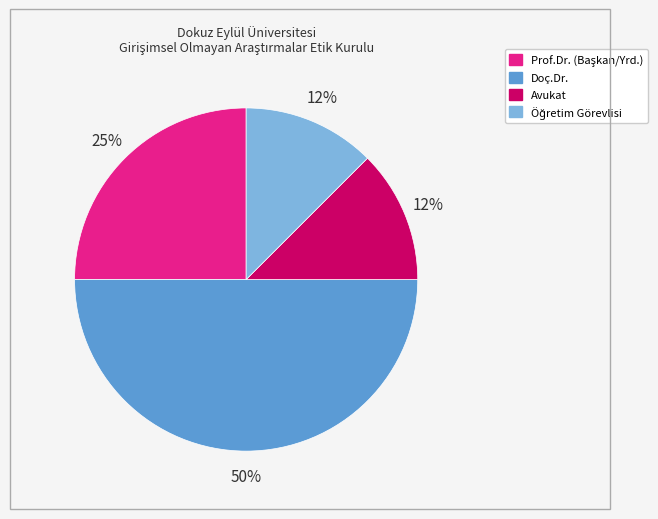

The Doç.Dr. slice represents 61% of the pie. True or false?

False